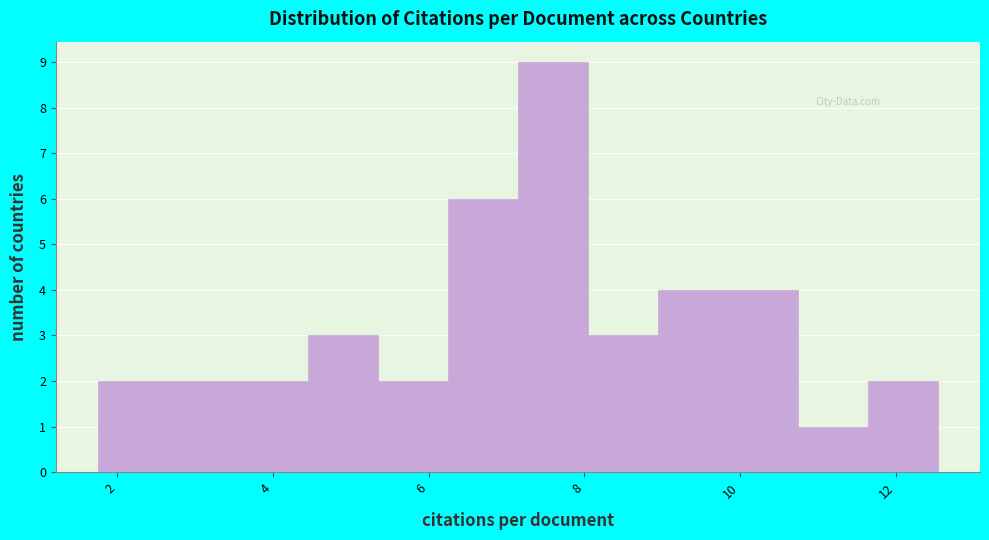

What is the height of the bar covering 8.0 to 9.0 on the x-axis? Neither the bar edges nor the heights are printed on the chart, so give them approximately, as read against the axes.

3